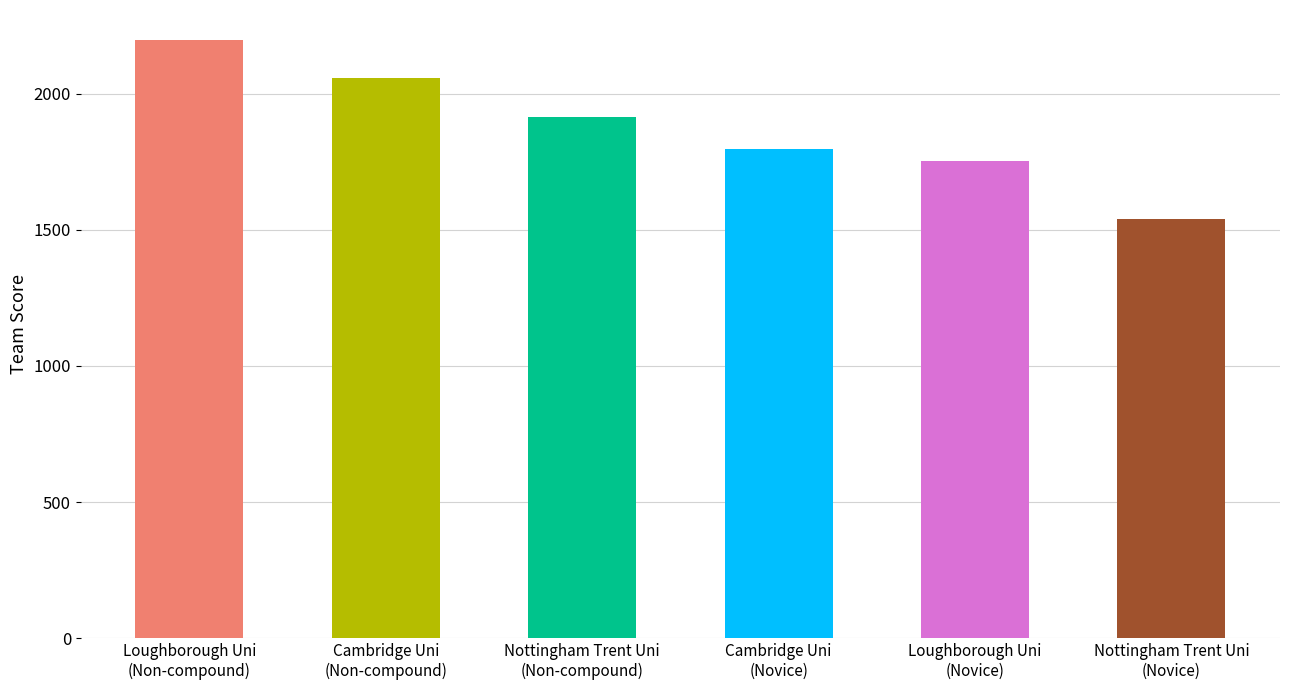

What is the greatest value displayed?

2197